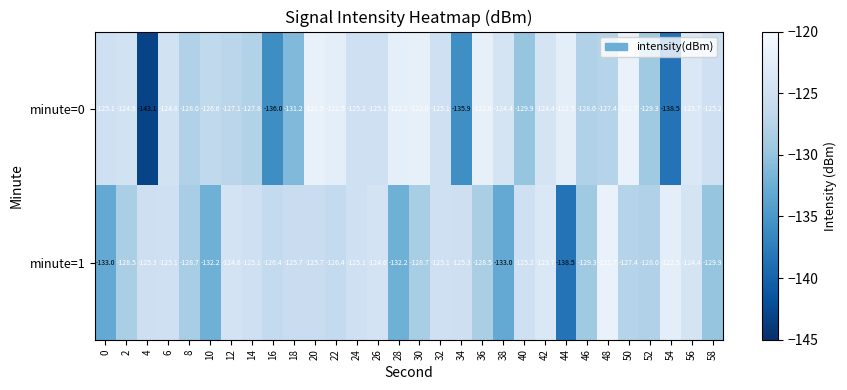

Is it true that minute=1 equals -128.7 at 30?

True